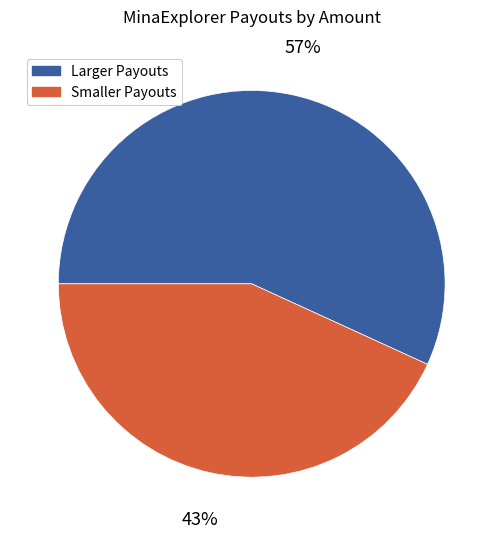

To the nearest percent, what percentage of the pie is Smaller Payouts?

43%